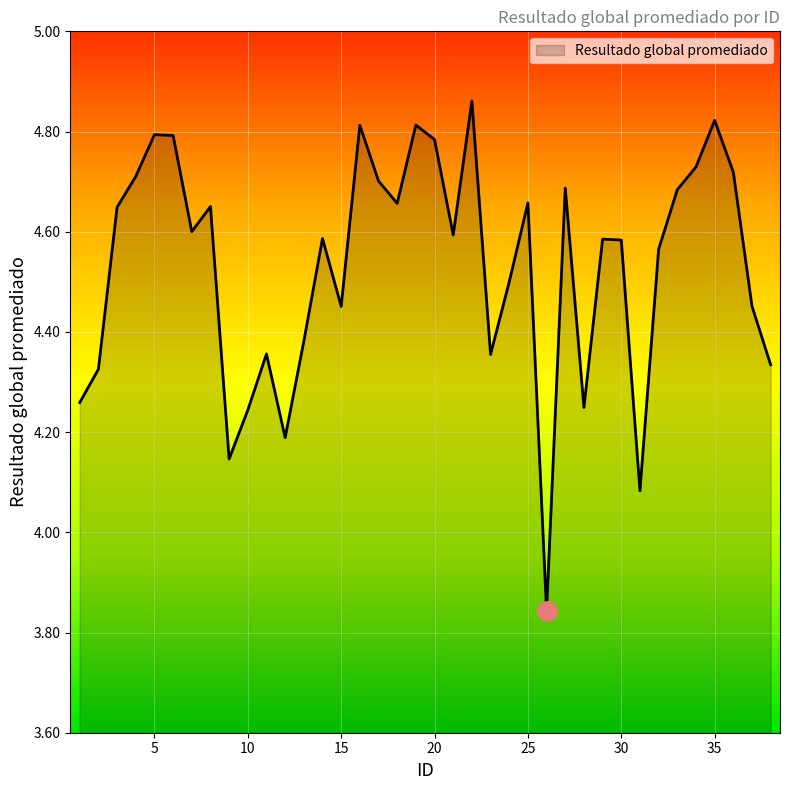

At which category does the chart reach its peak across all series?

22